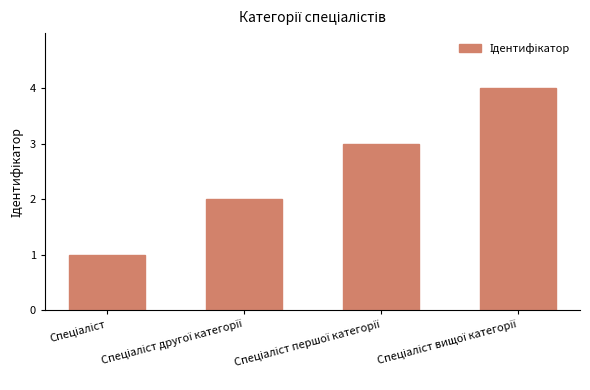

What is the sum of all values?

10